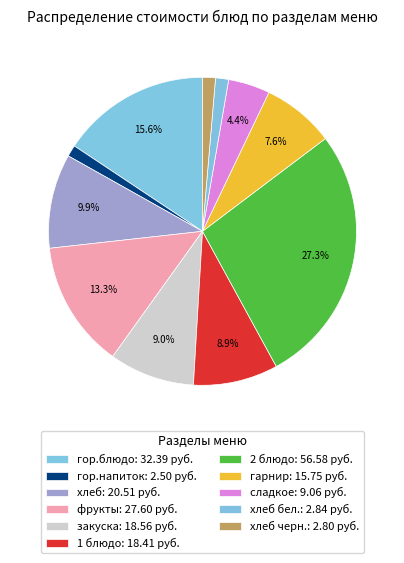

Count the number of slices in the pie.

11